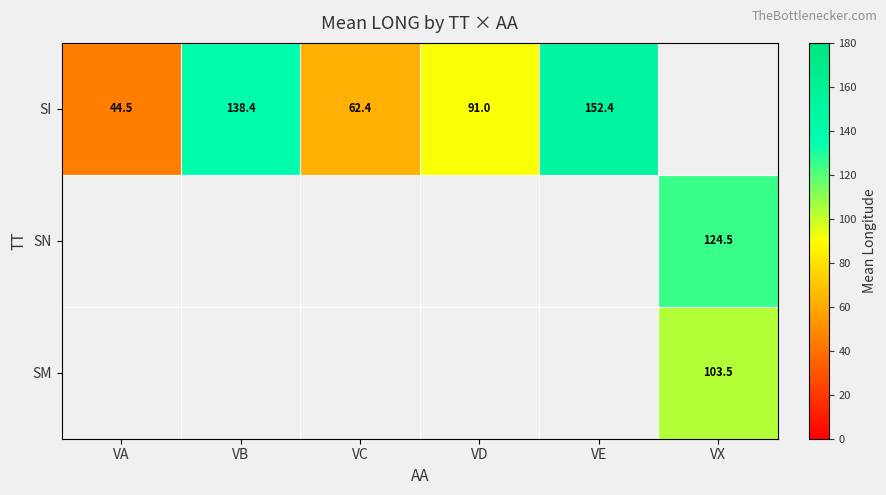

Is the value of SI at VD greater than the value of SN at VX?

No